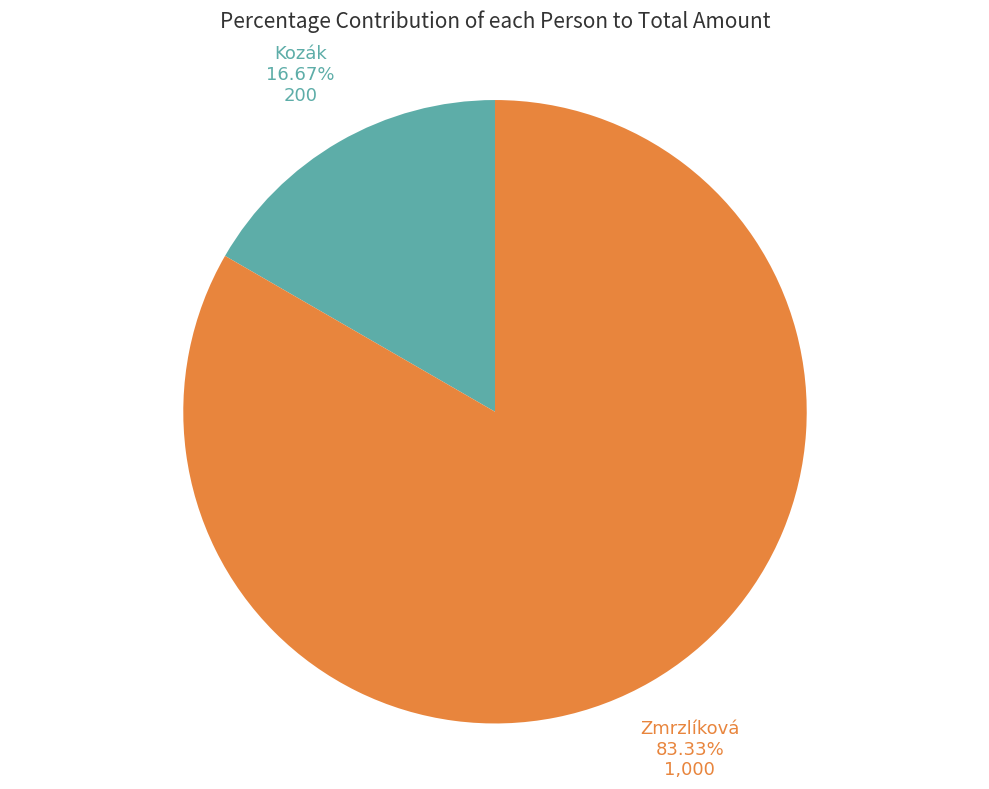

Count the number of slices in the pie.

2